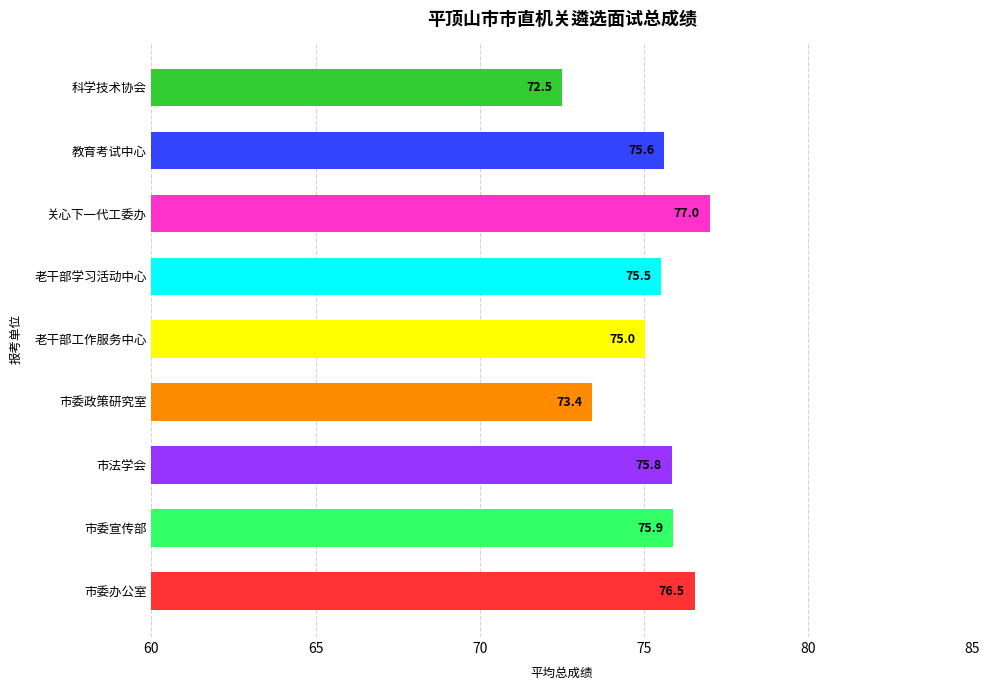

At which label is the value closest to 74?

市委政策研究室